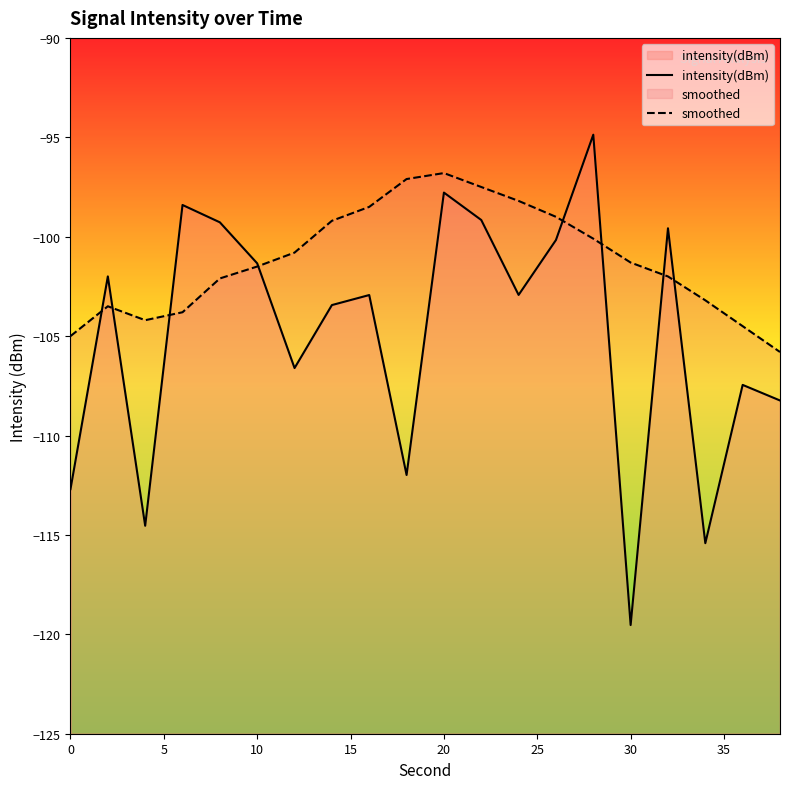

Which series has the widest spread of values?

intensity(dBm)